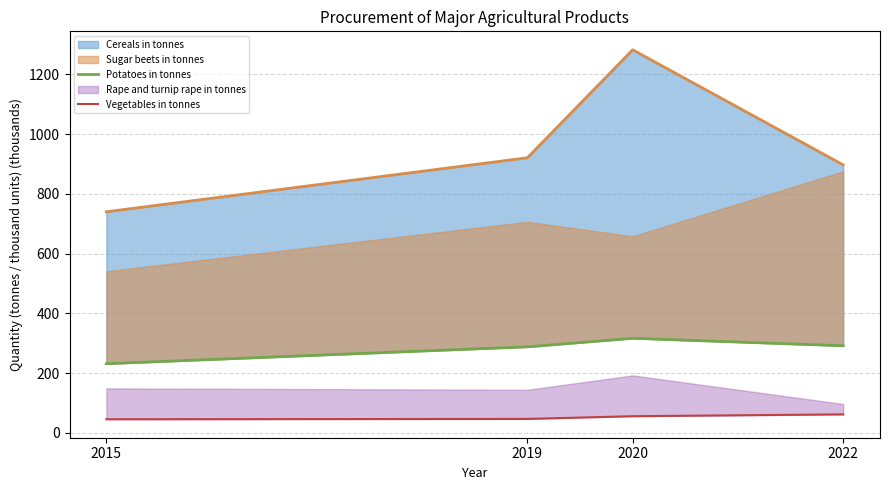

What is the difference between the highest and lowest values at 2015?

186.1